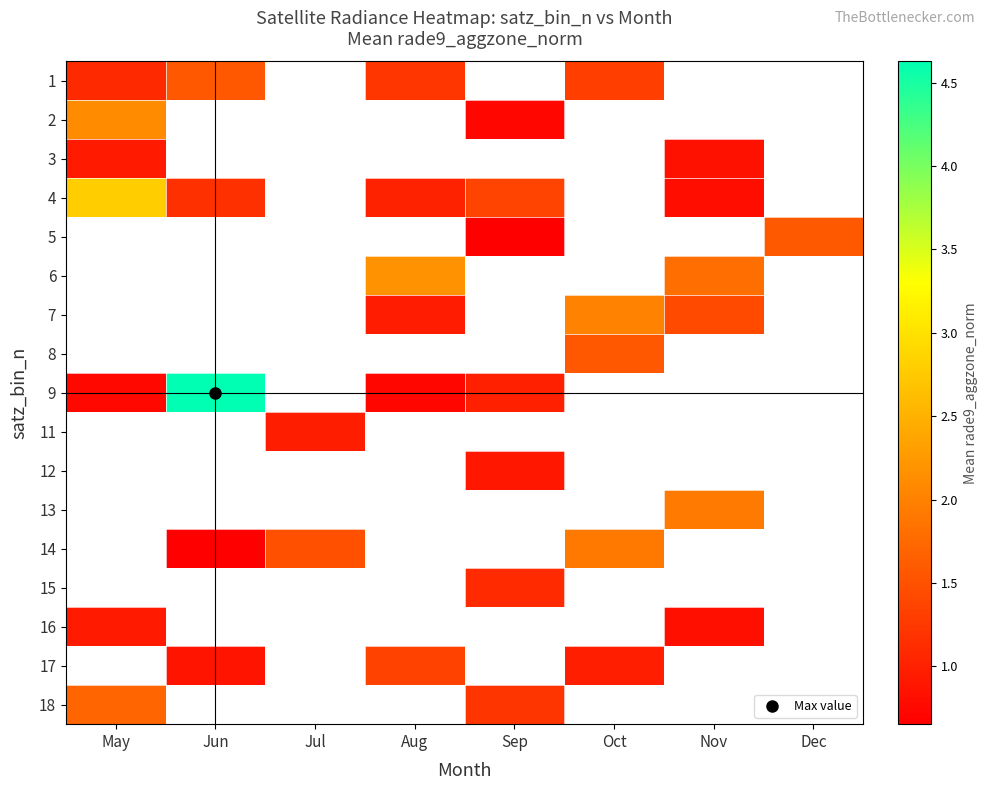

True or false: 3 has a value of 0.8 at Nov.

True